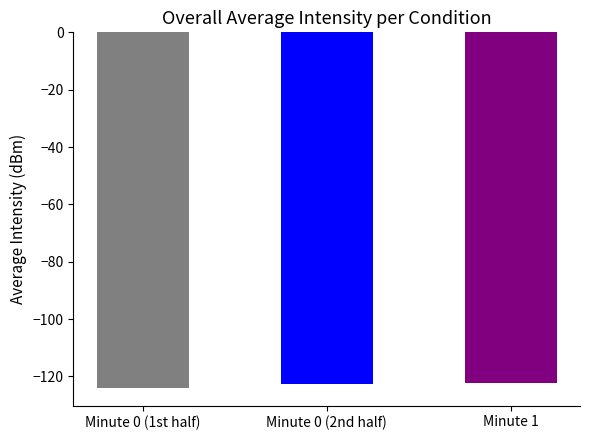

List the labels in order of value, largest first.

Minute 1, Minute 0 (2nd half), Minute 0 (1st half)